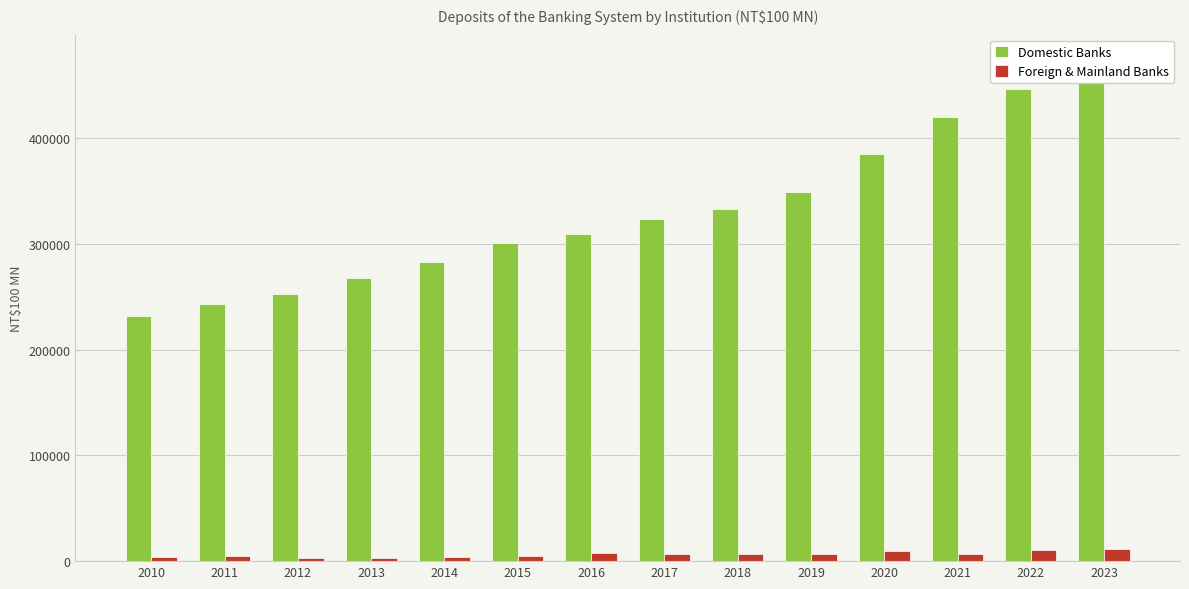

Rank the series by their maximum value, from lowest to highest.

Foreign & Mainland Banks, Domestic Banks